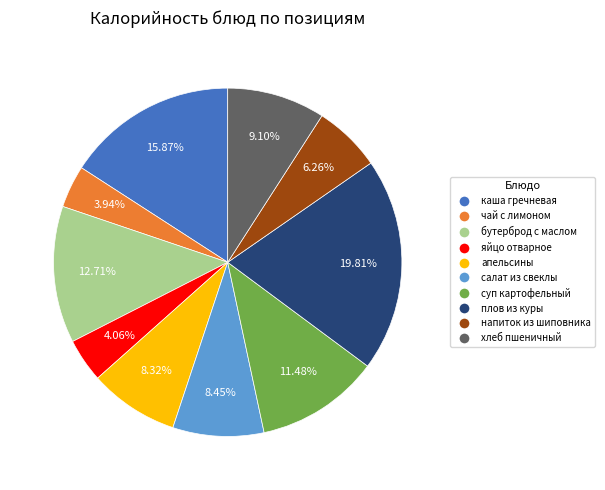

Does any single category account for the majority?

No